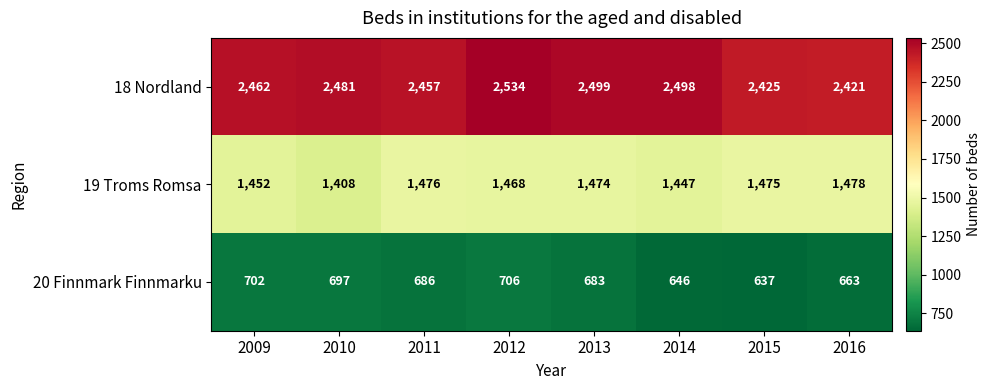

What is the sum of the 20 Finnmark Finnmarku values at 2016 and 2012?

1369